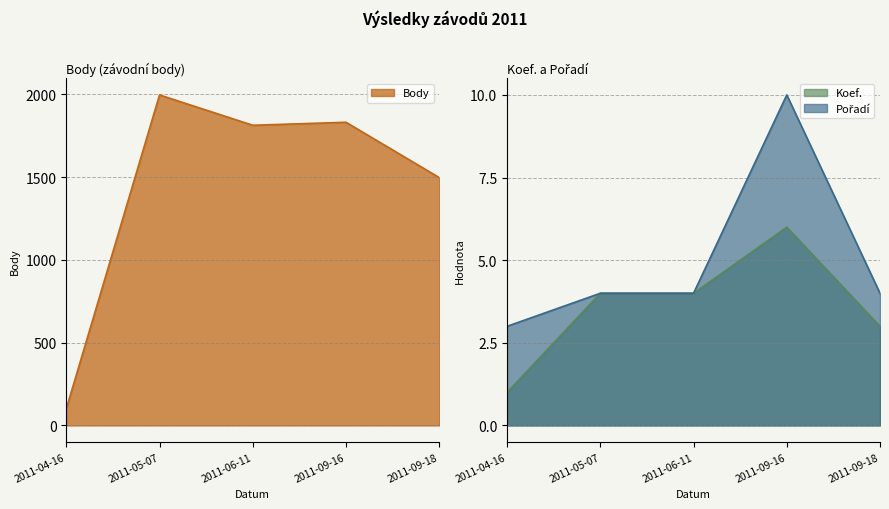

Where does the Body series first go above 1813?

2011-05-07